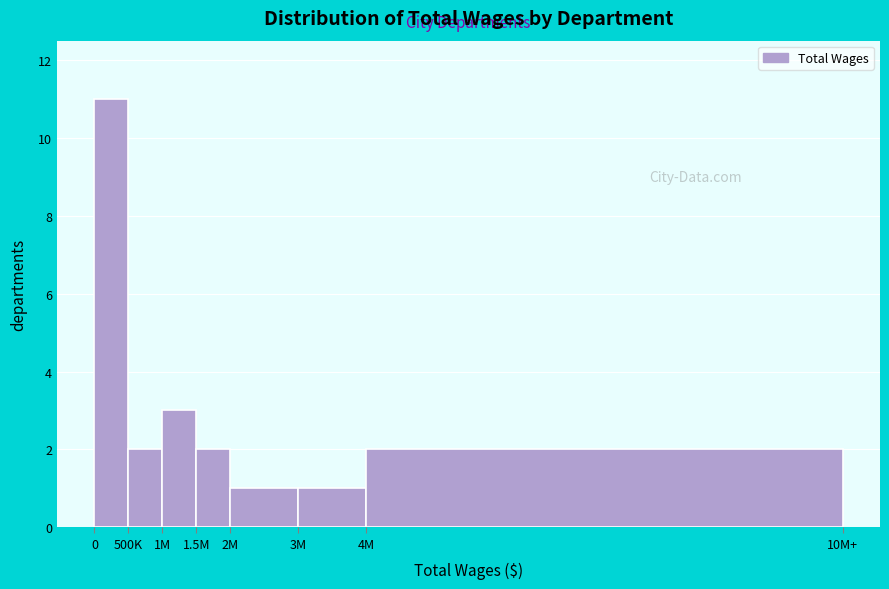

Reading right to left, transcribe all the data shown in this chart.

2	1	1	2	3	2	11